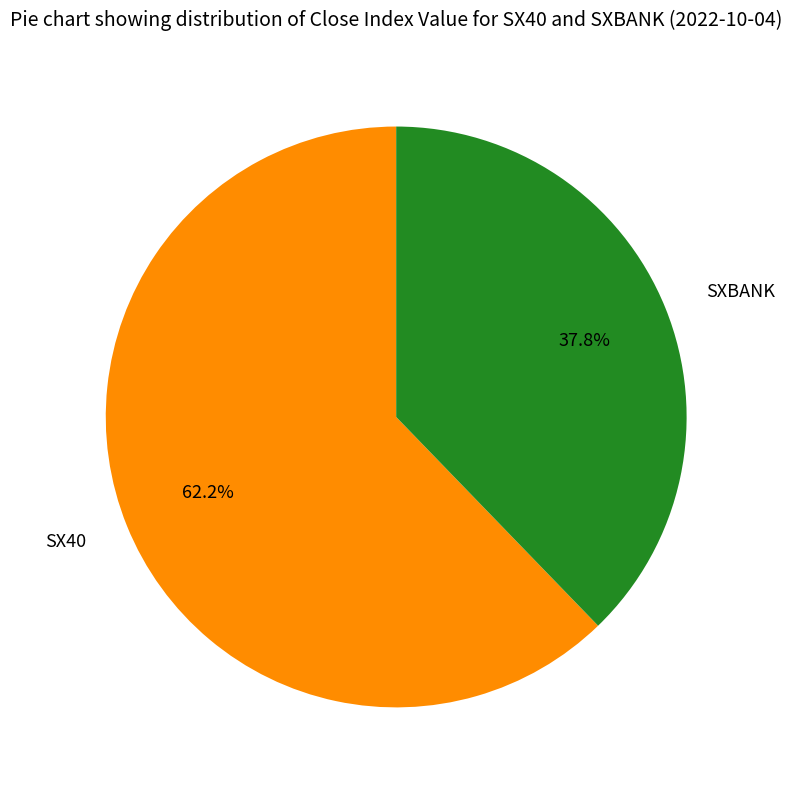

How many segments does this pie chart have?

2